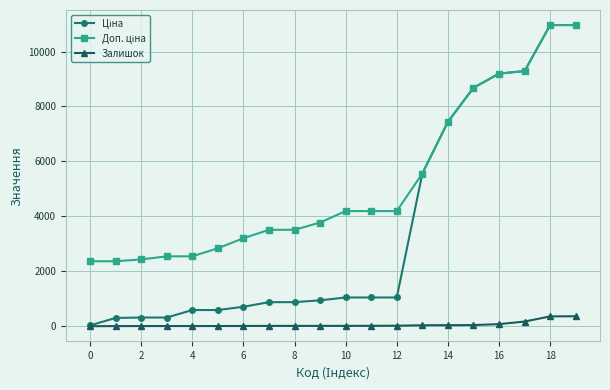

What is the maximum value for Залишок?

365.0